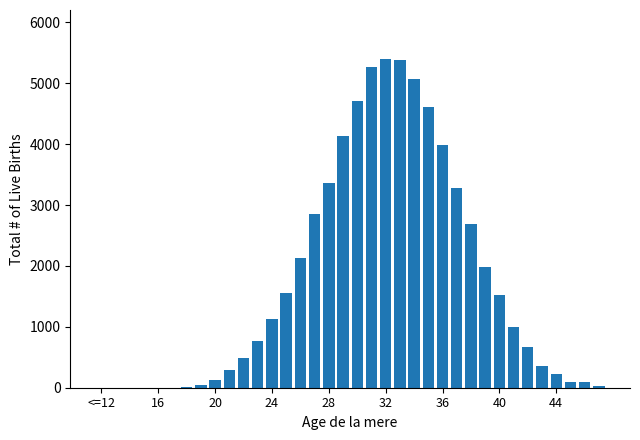

Does the chart contain stacked bars?

No